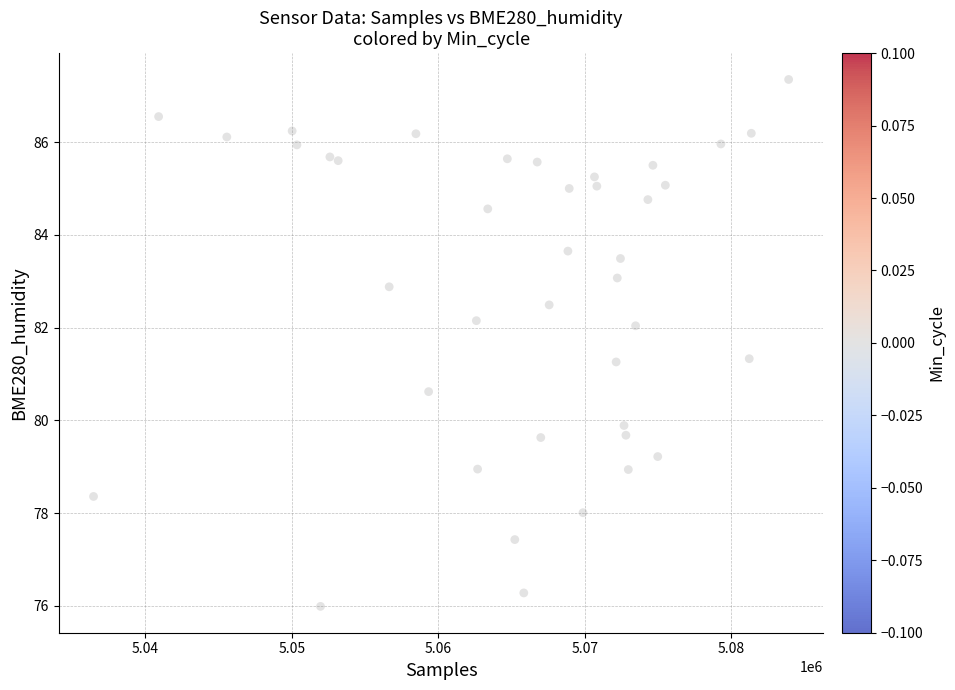

What is the range of X values (max minus min)?

47430.0